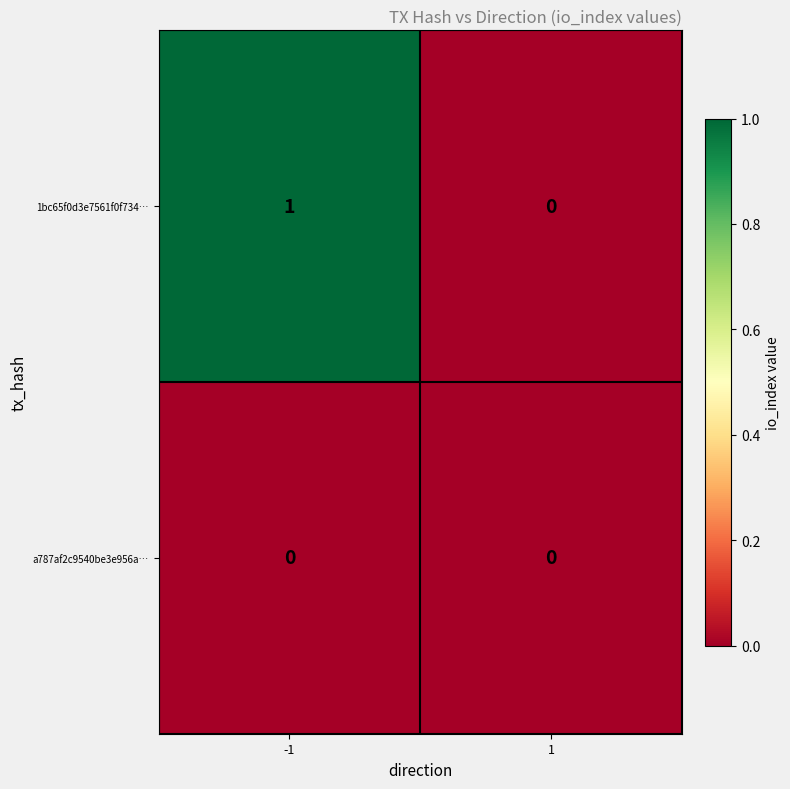

Which series has the largest range (max minus min)?

1bc65f0d3e7561f0f734…